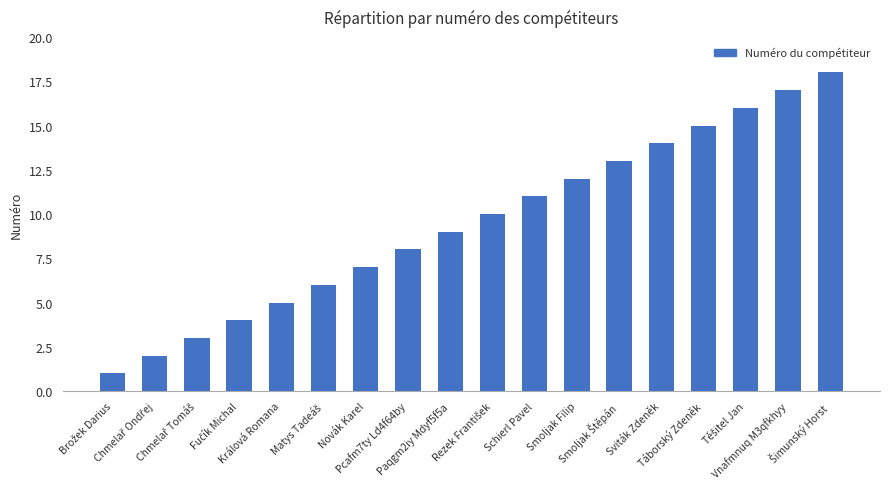

Reading left to right, list all the values displayed in this chart.

1	2	3	4	5	6	7	8	9	10	11	12	13	14	15	16	17	18